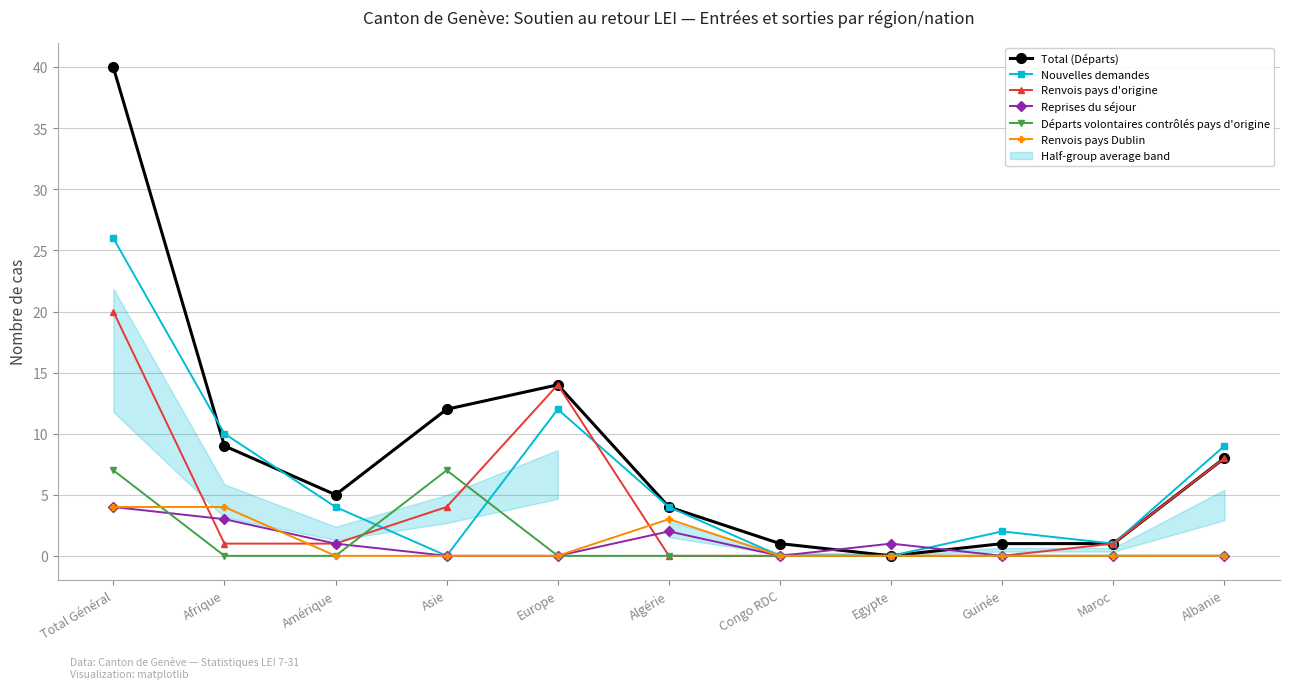

Is this an area chart (filled region under the line)?

No